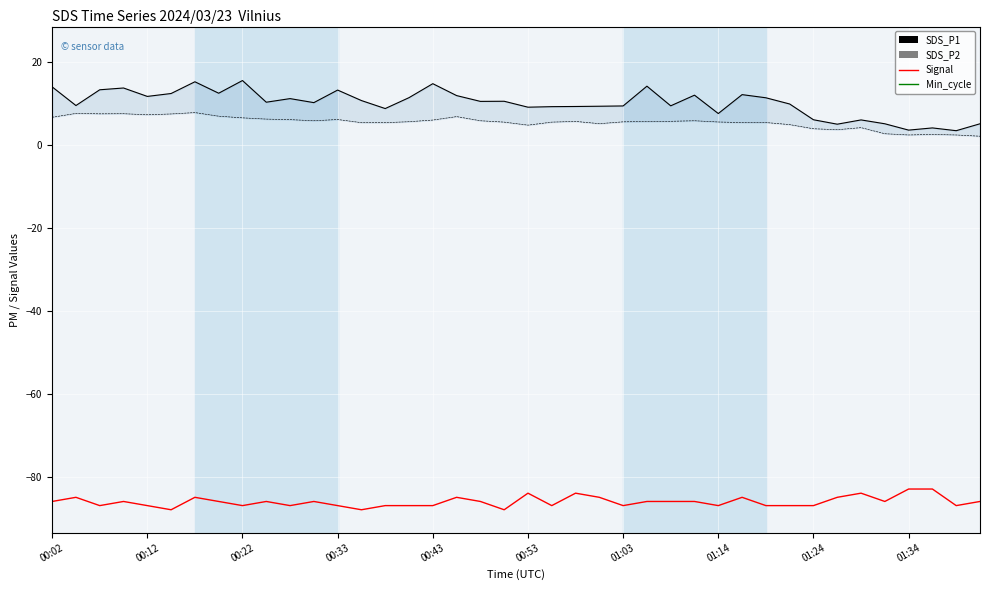

Is it true that SDS_P1 equals 4.1 at 37?

True